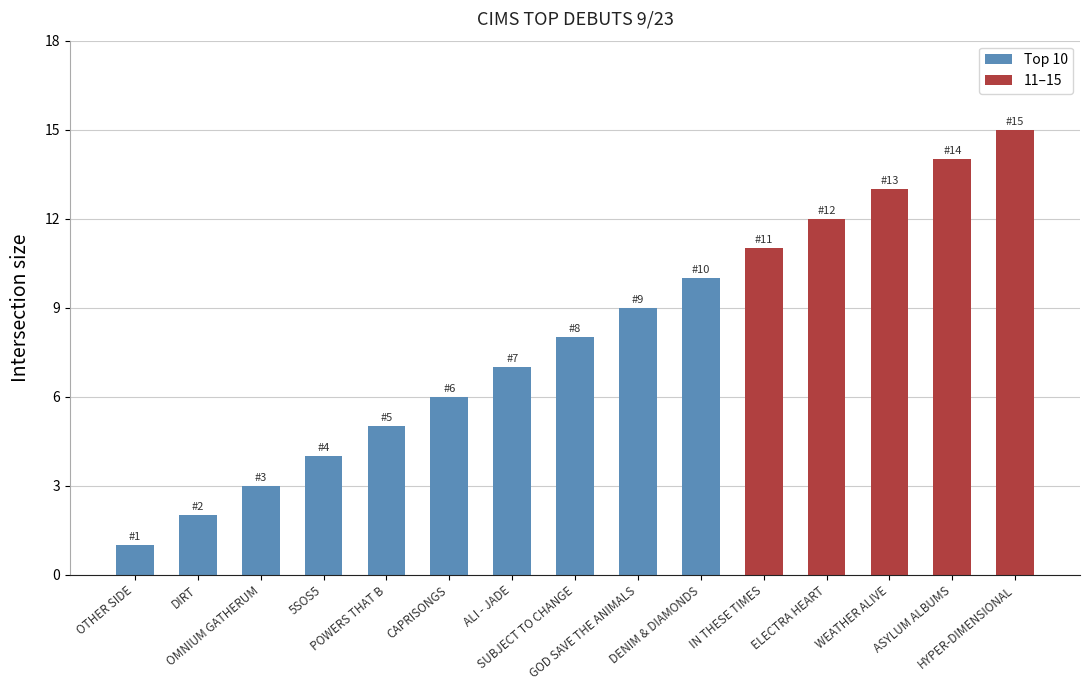

Approximately how many times larger is the value at IN THESE TIMES compared to ASYLUM ALBUMS?

0.8